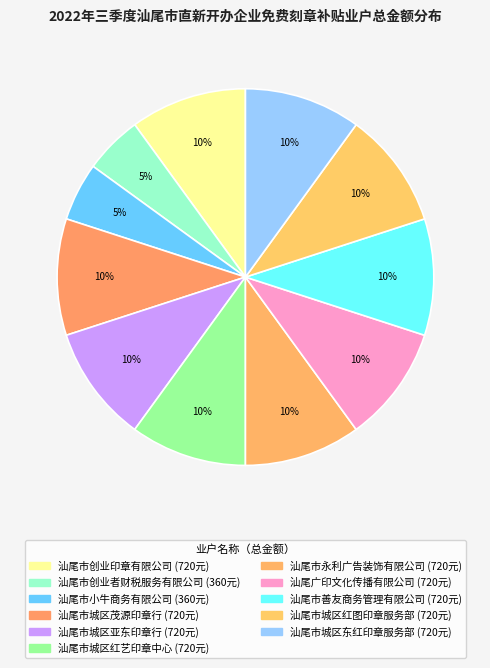

Count the number of slices in the pie.

11